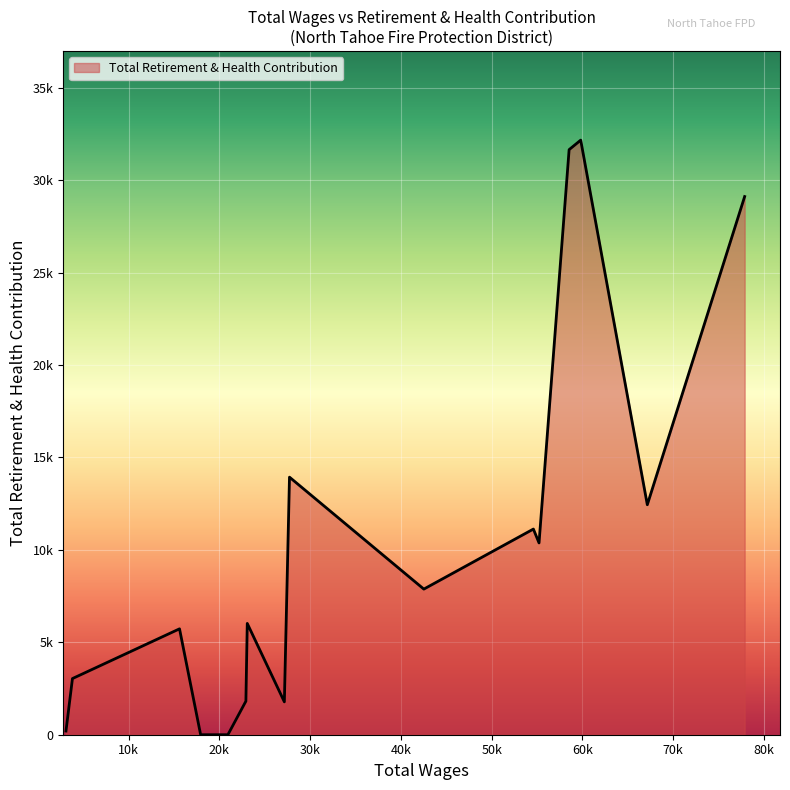

Is this an area chart (filled region under the line)?

Yes